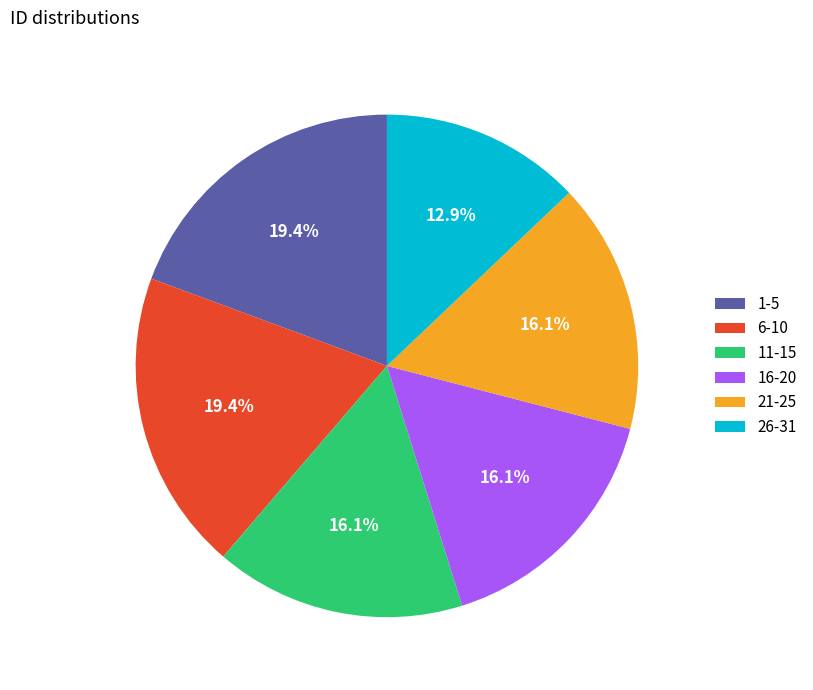

Is it true that 1-5 is 19% of the pie?

True